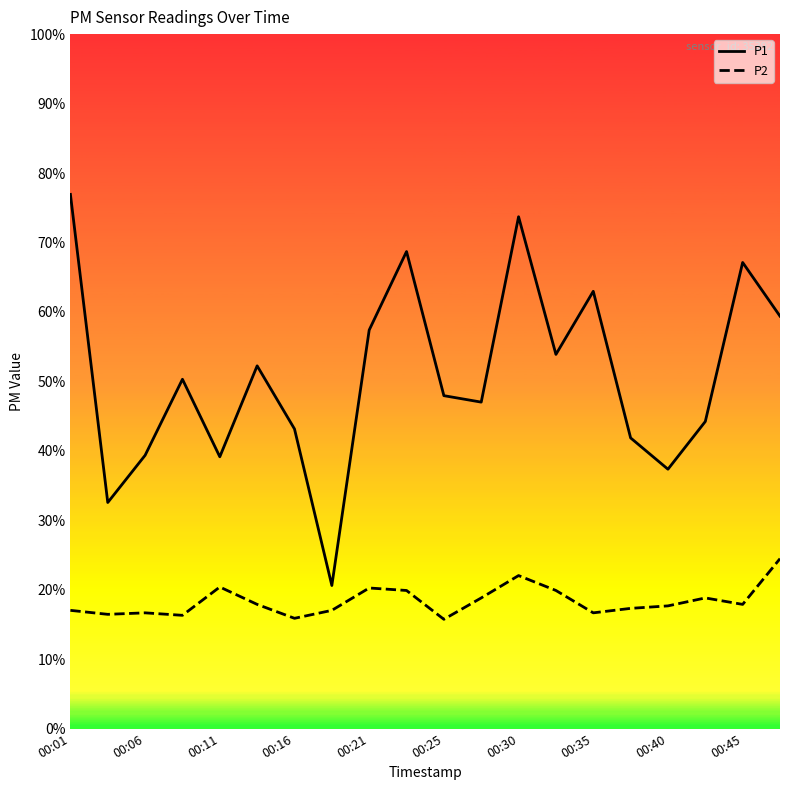

Does the chart have visible grid lines?

No